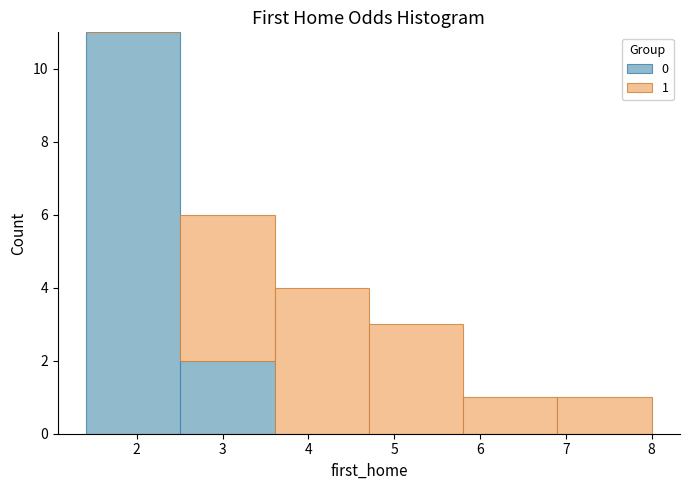

Which range on the x-axis has the tallest stacked bar (by total height)?

1.4 to 2.5